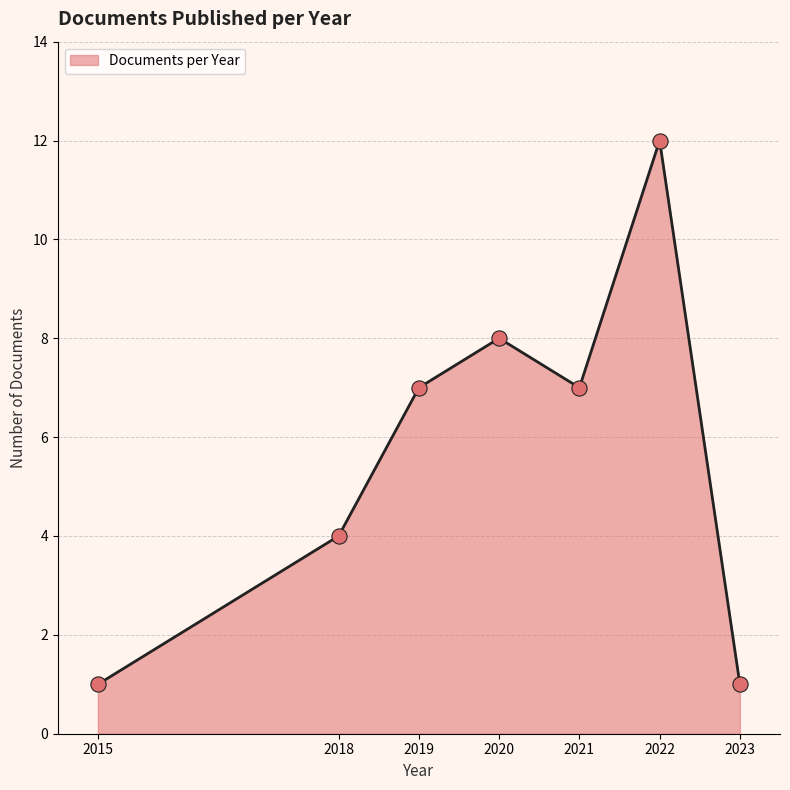

What is the ratio of the value at 8 to the value at 2?

3.0